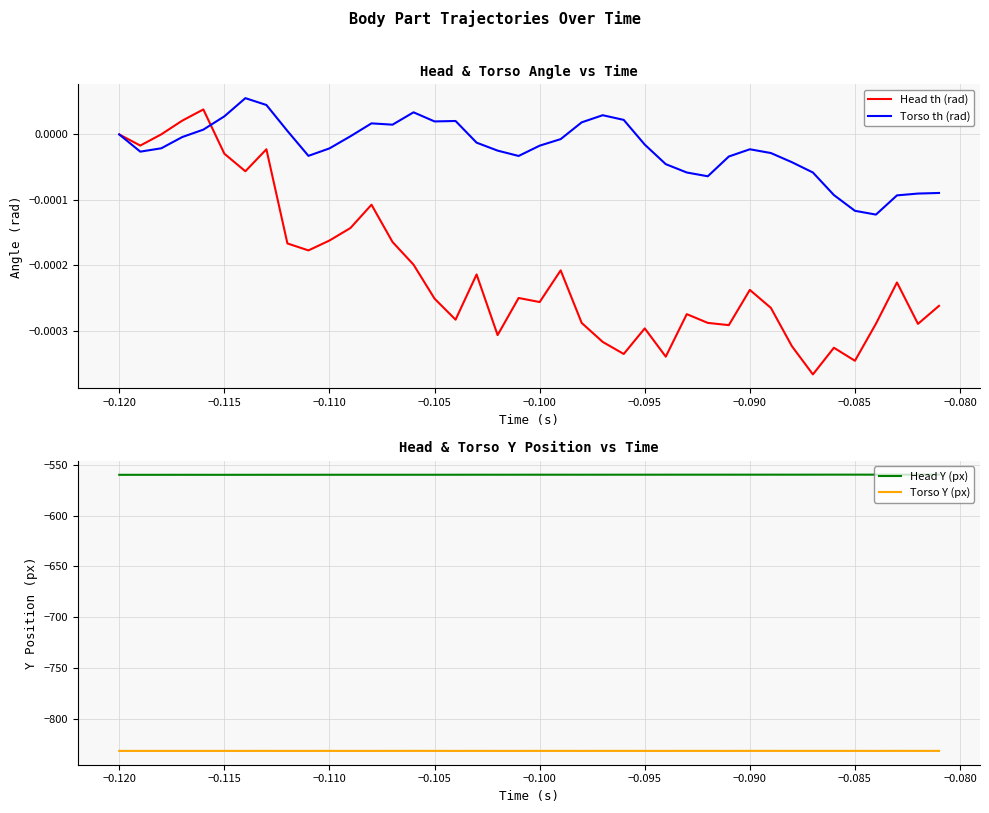

True or false: Torso Y (px) and Head Y (px) intersect in this chart.

False